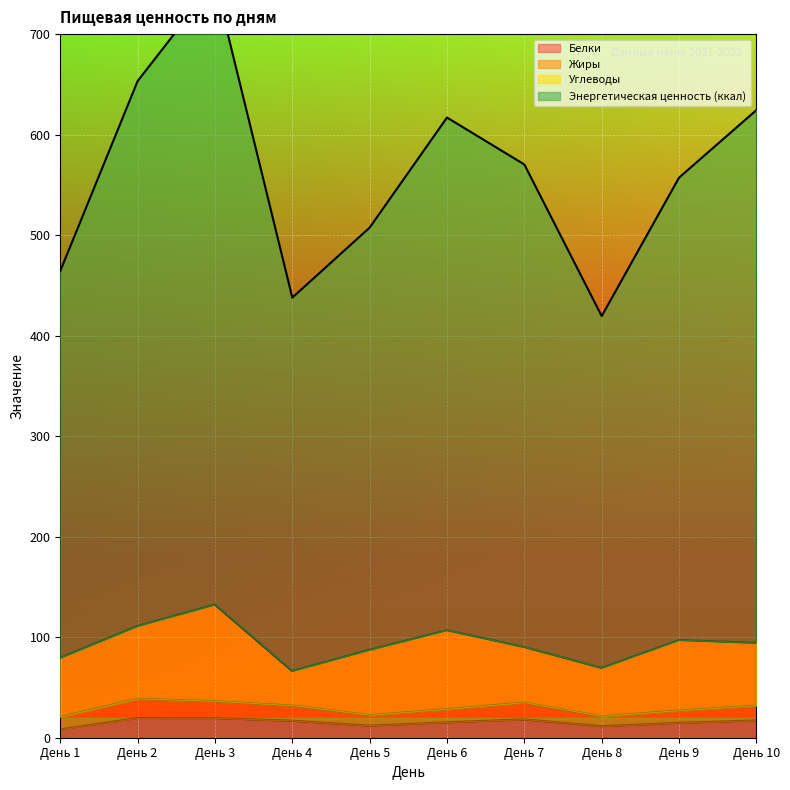

At which label does Энергетическая ценность (ккал) reach its minimum?

День 8